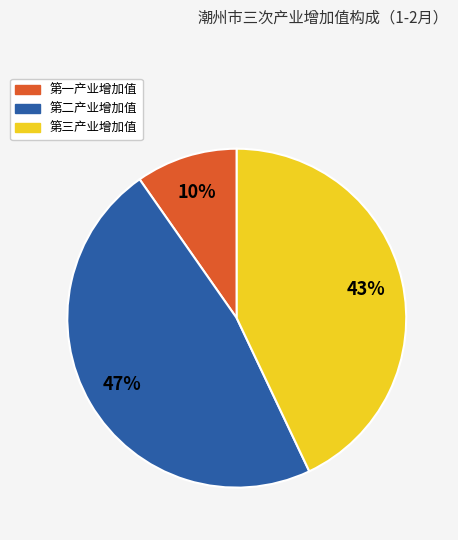

Does 第二产业增加值 represent more than half of the total?

No